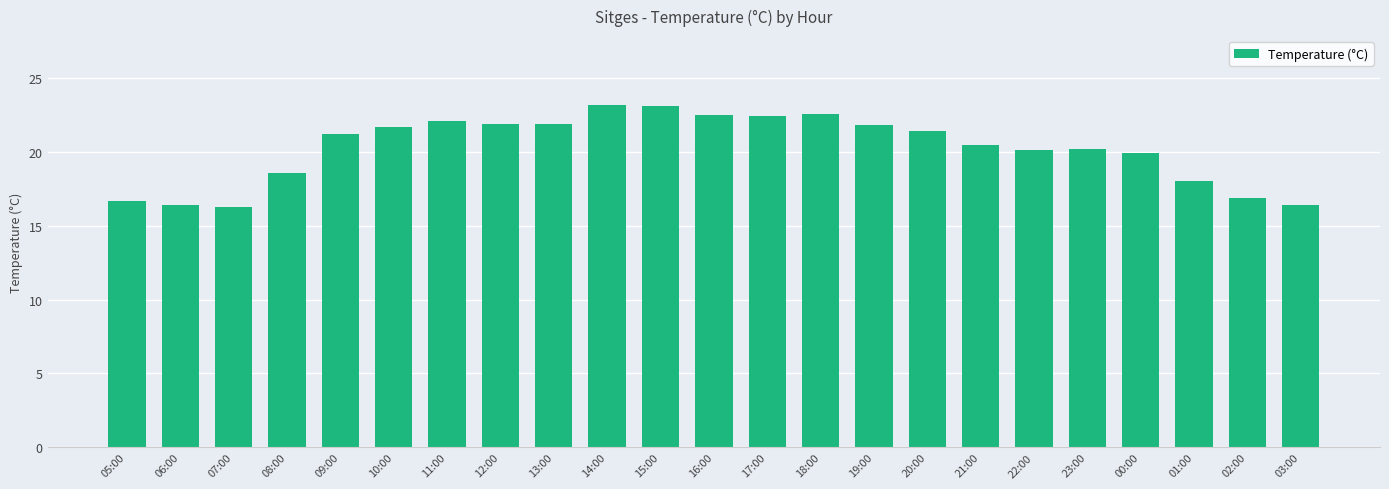

What is the greatest value displayed?

23.2